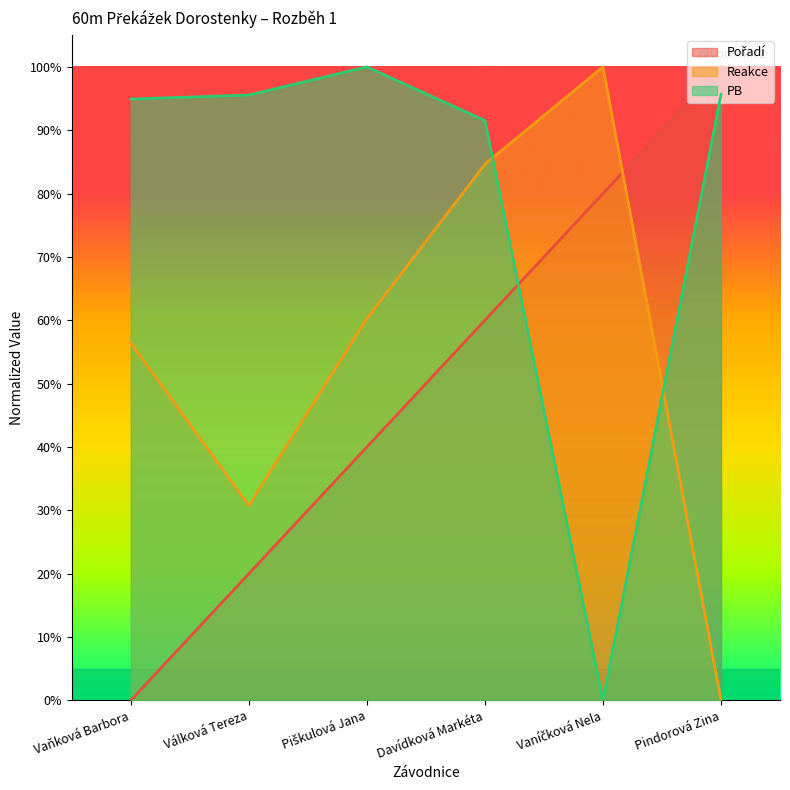

What is the total value across all series at Válková Tereza?

1.5